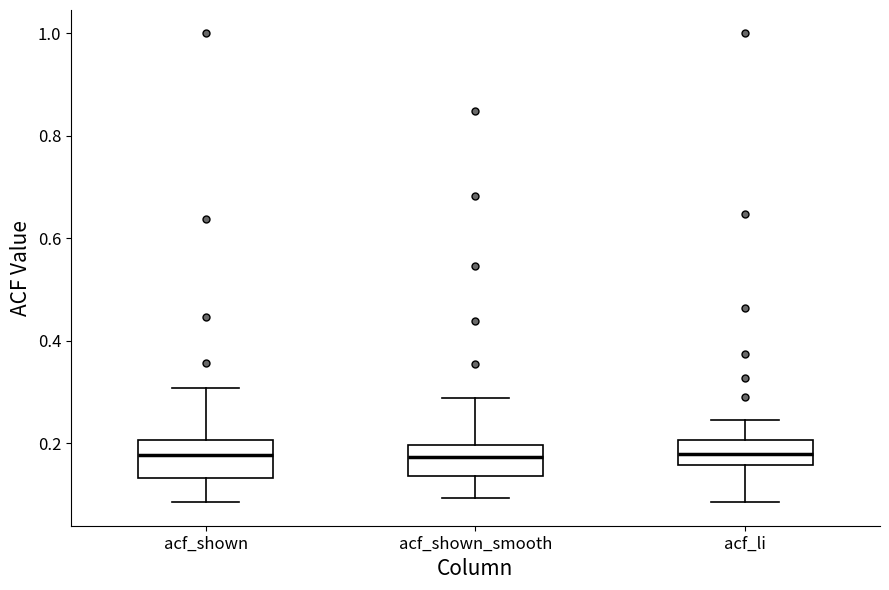

Where does the upper whisker of the box for acf_li end on the y-axis? The values are not printed on the chart, so give them approximately, as read against the axis.

0.24